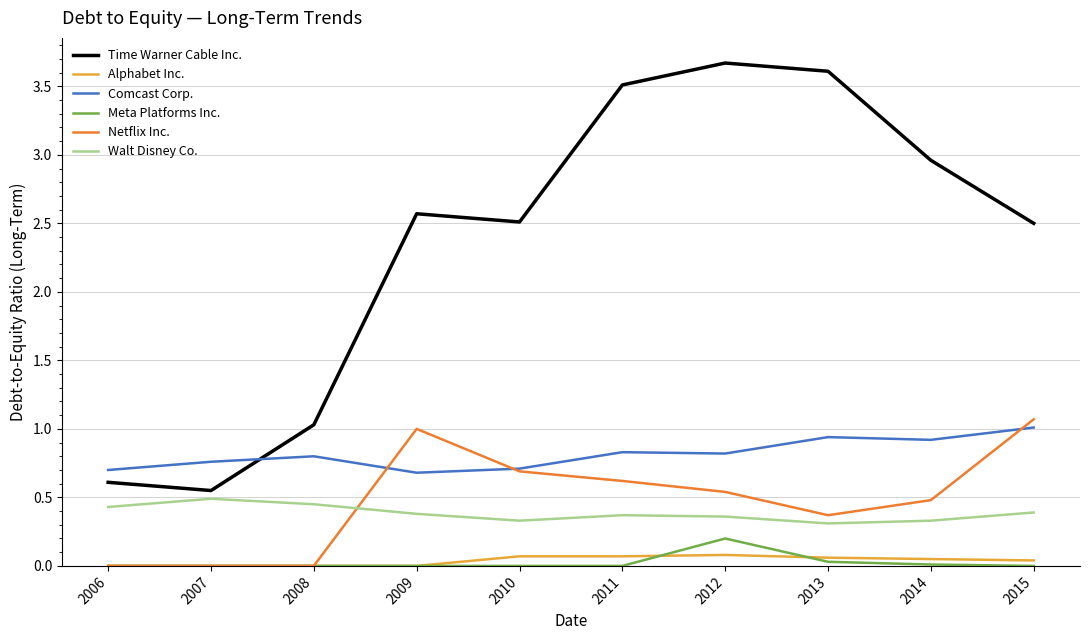

Where do Netflix Inc. and Walt Disney Co. first cross each other?

2008 and 2009